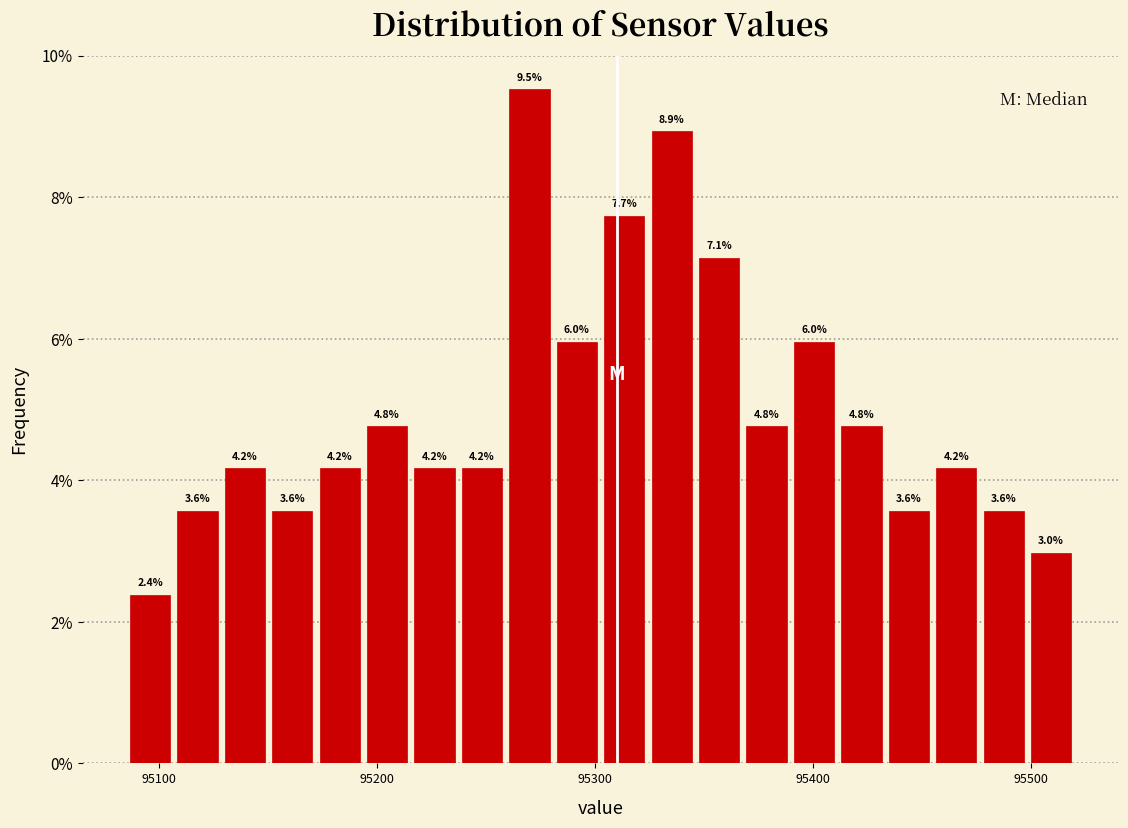

Around what value on the x-axis is the tallest bar? Give the approximate position of its centre, as read against the axis.

95270